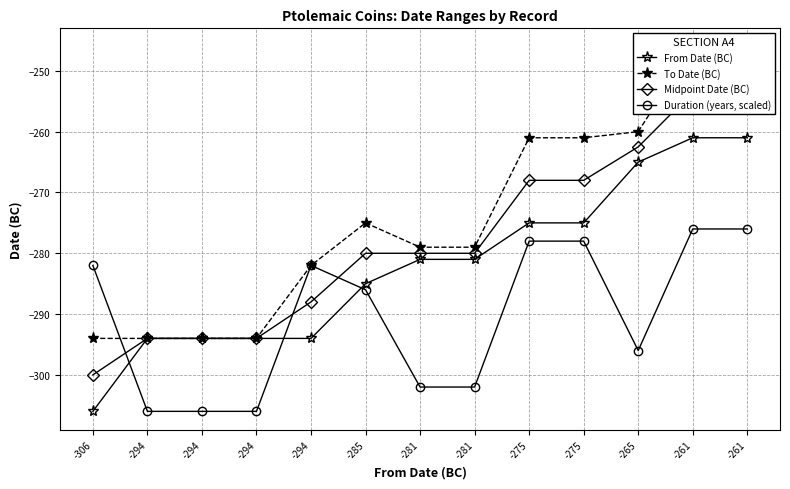

At how many categories does at least one series exceed -267?

5